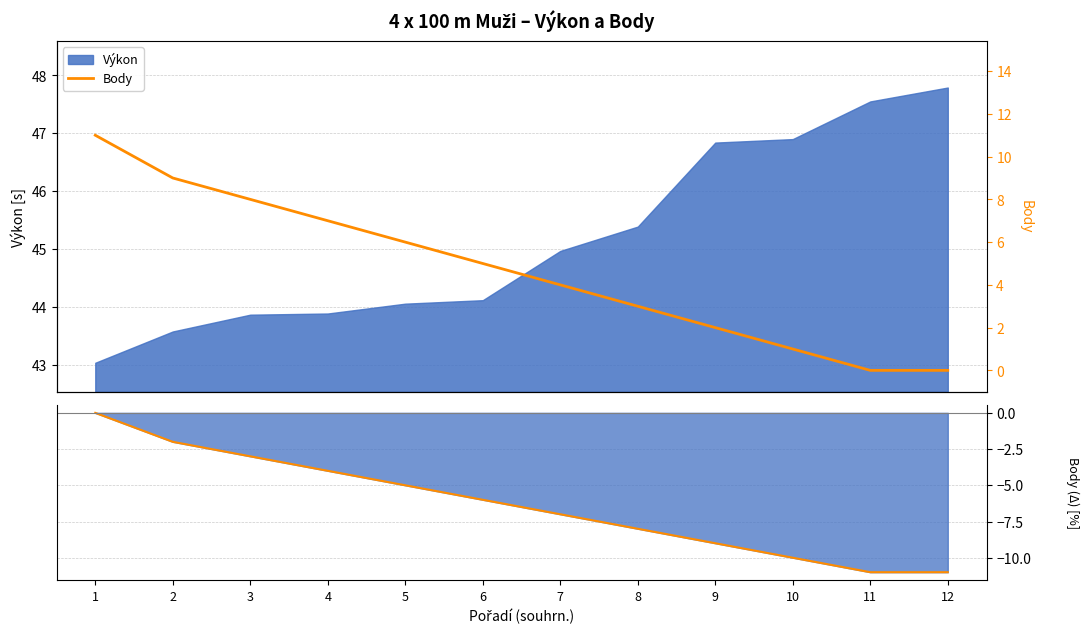

True or false: Body (linie) and Body intersect in this chart.

False